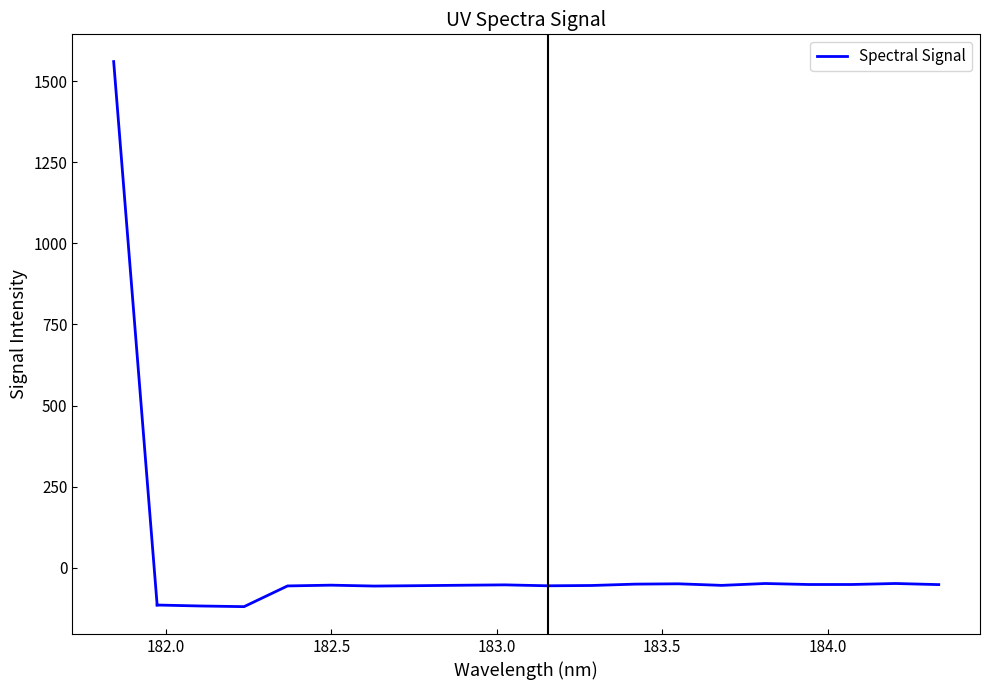

What is the greatest value displayed?

-48.4